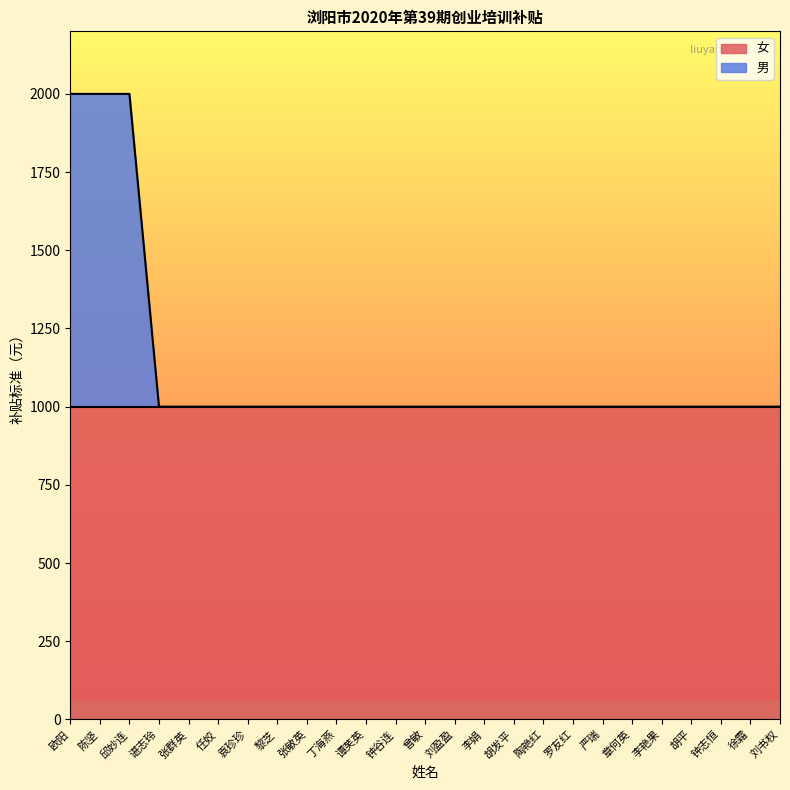

Reading left to right, extract all data points from this chart.

2000	2000	2000	1000	1000	1000	1000	1000	1000	1000	1000	1000	1000	1000	1000	1000	1000	1000	1000	1000	1000	1000	1000	1000	1000